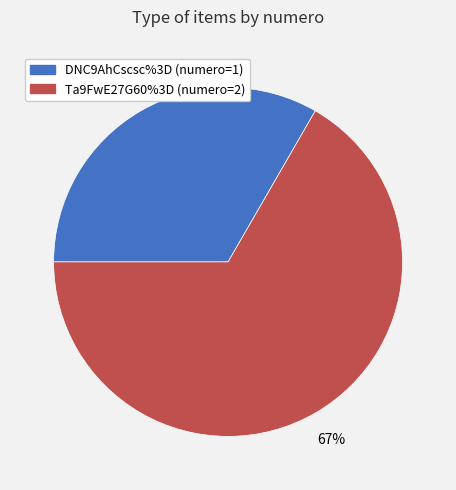

What is the ratio of the value at Ta9FwE27G60%3D to the value at DNC9AhCscsc%3D?

2.0